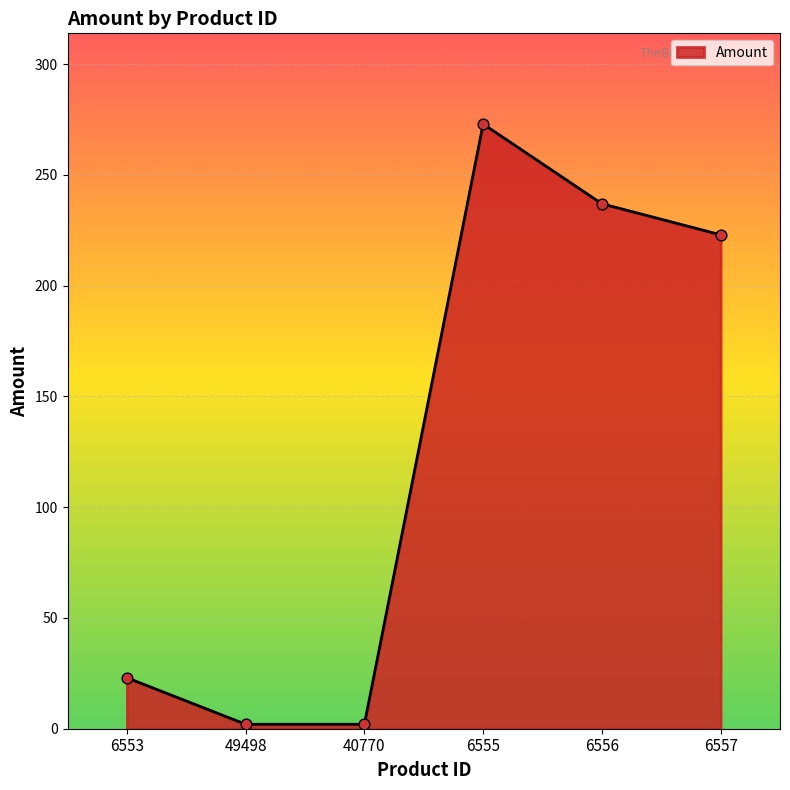

What is the change in value from 6553 to 6556?

+214